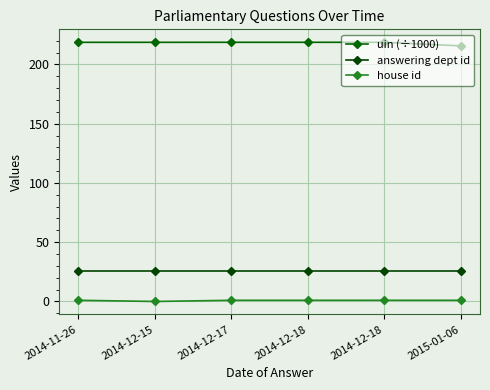

Reading left to right, list all the values displayed in this chart.

uin (÷1000): 218.6	218.6	218.6	218.6	218.6	215.6
answering dept id: 26.0	26.0	26.0	26.0	26.0	26.0
house id: 1.0	0.0	1.0	1.0	1.0	1.0